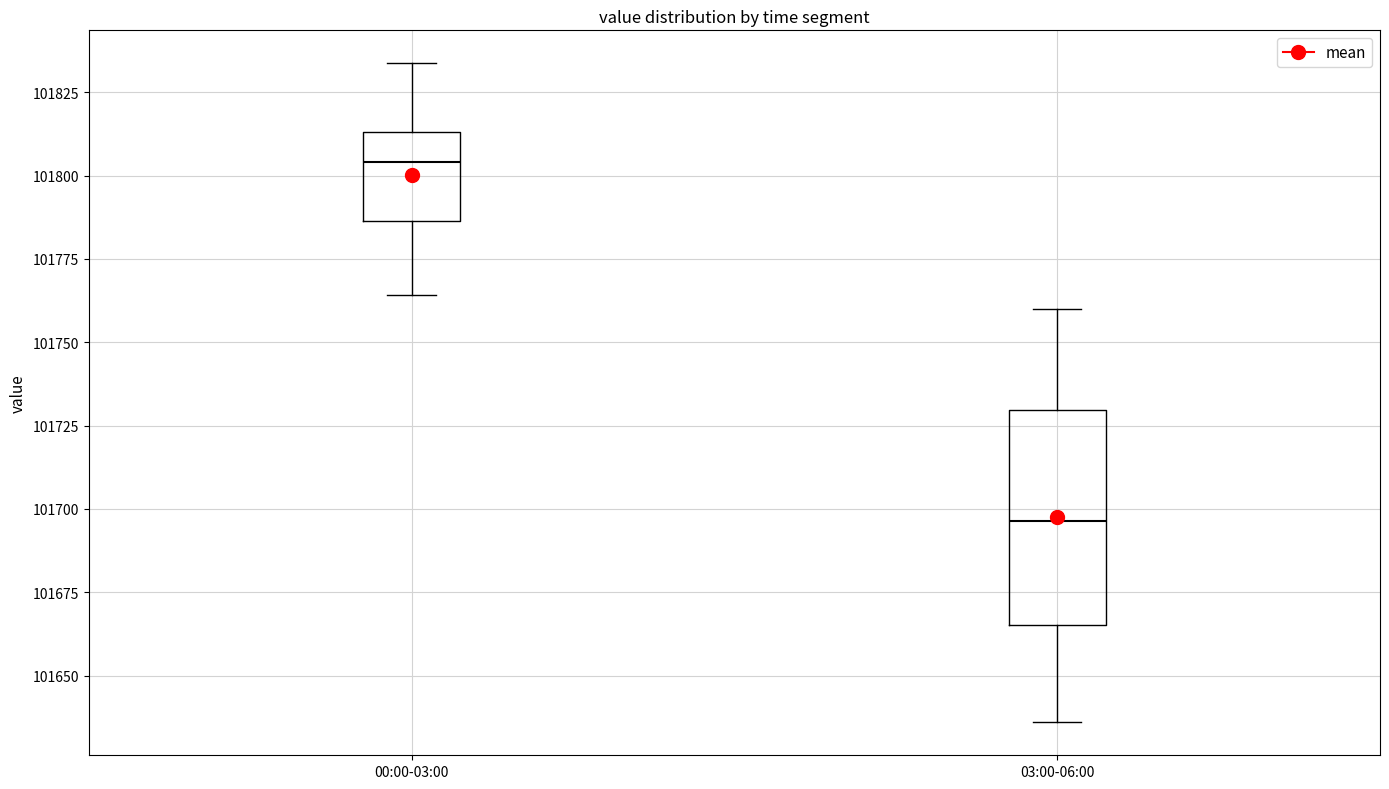

Where does the median line of the box for 03:00-06:00 sit on the y-axis? The values are not printed on the chart, so give them approximately, as read against the axis.

101695